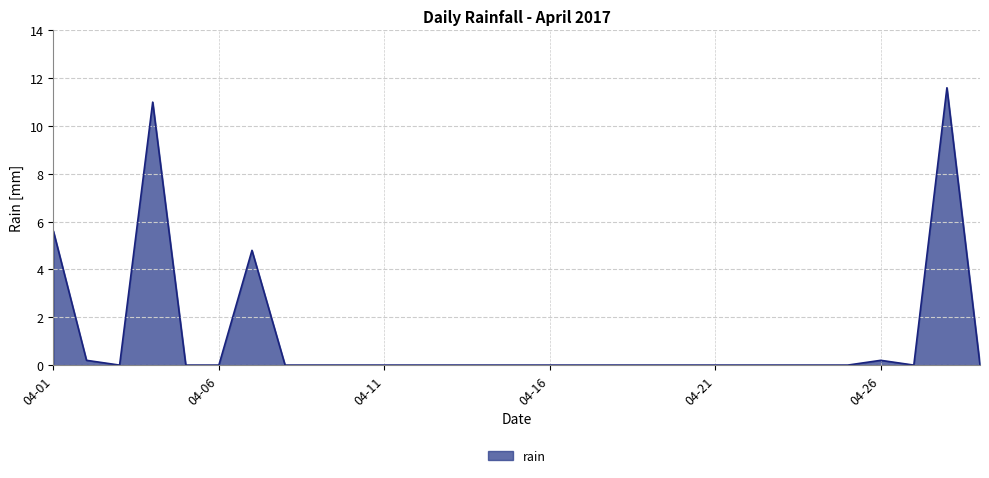

Does the chart display data point markers on the line(s)?

No